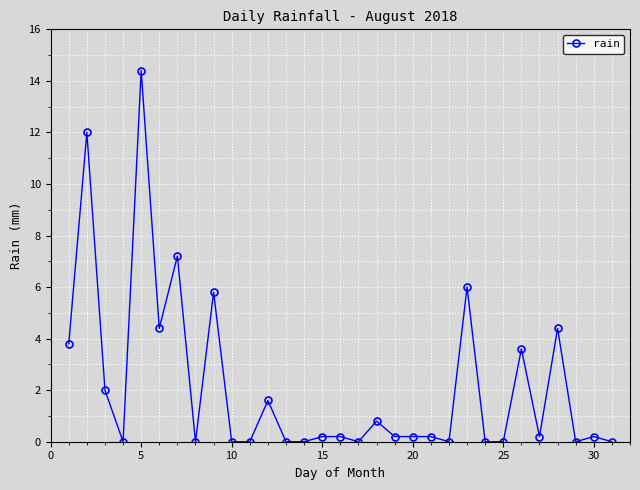

Does the chart have visible grid lines?

Yes